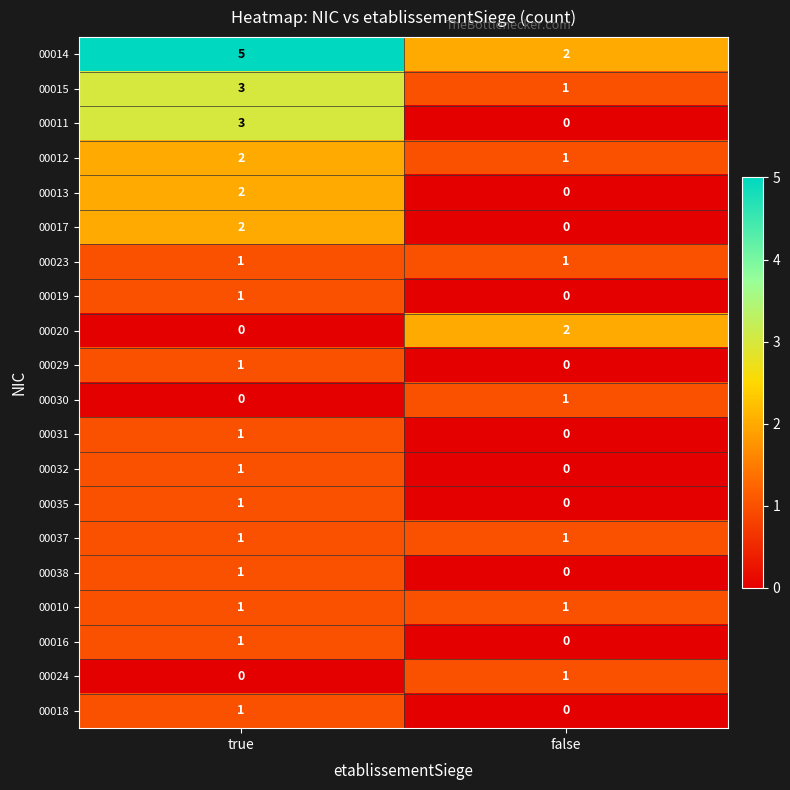

The 00018 series shows -1 at false. True or false?

False